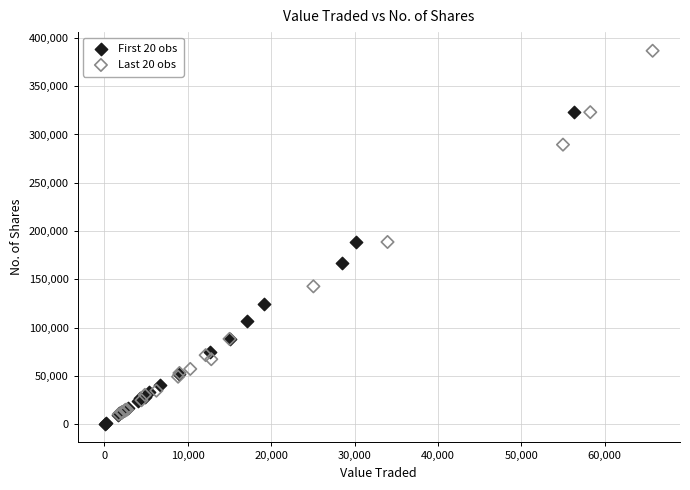

Which series has the largest Y range (max minus min)?

Last 20 obs